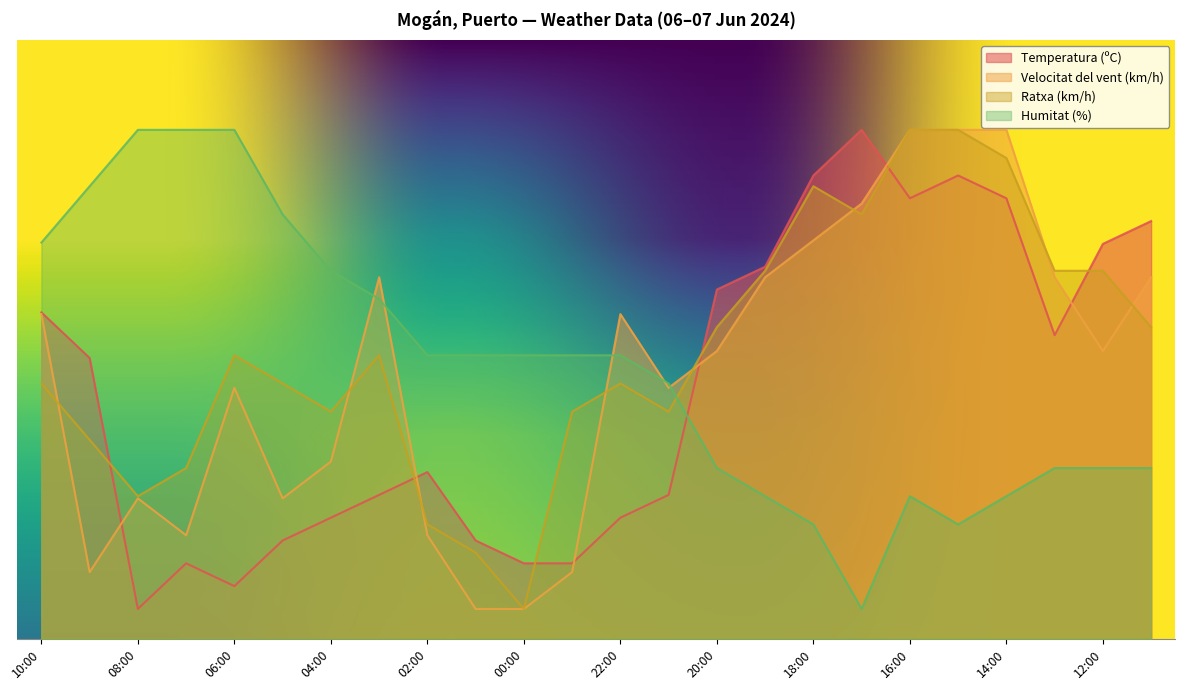

What are all the series names shown in the legend?

Temperatura (ºC), Velocitat del vent (km/h), Ratxa (km/h), Humitat (%)